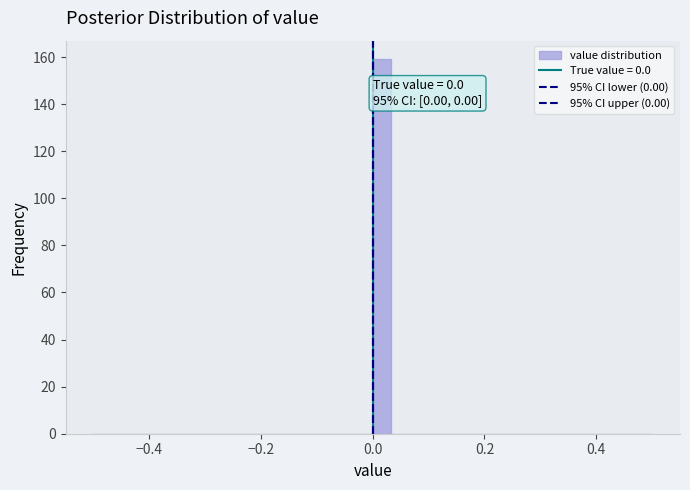

Around what value on the x-axis is the tallest bar? Give the approximate position of its centre, as read against the axis.

0.02